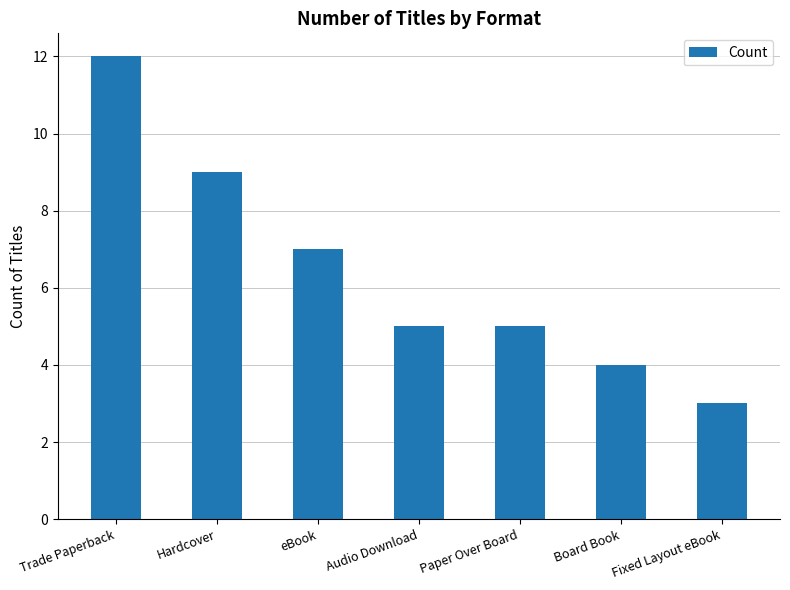

Which category has the highest value across all series?

Trade Paperback